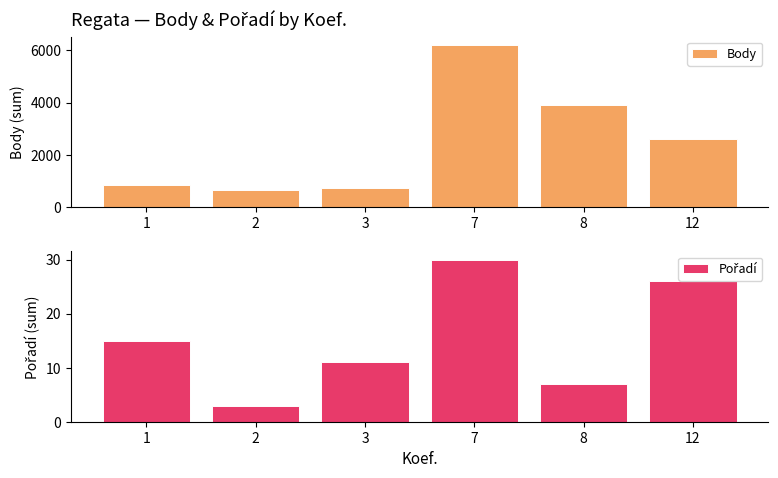

Reading left to right, extract all data points from this chart.

Body: 1=859	2=646	3=707	7=6216	8=3891	12=2610
Pořadí: 1=15	2=3	3=11	7=30	8=7	12=26